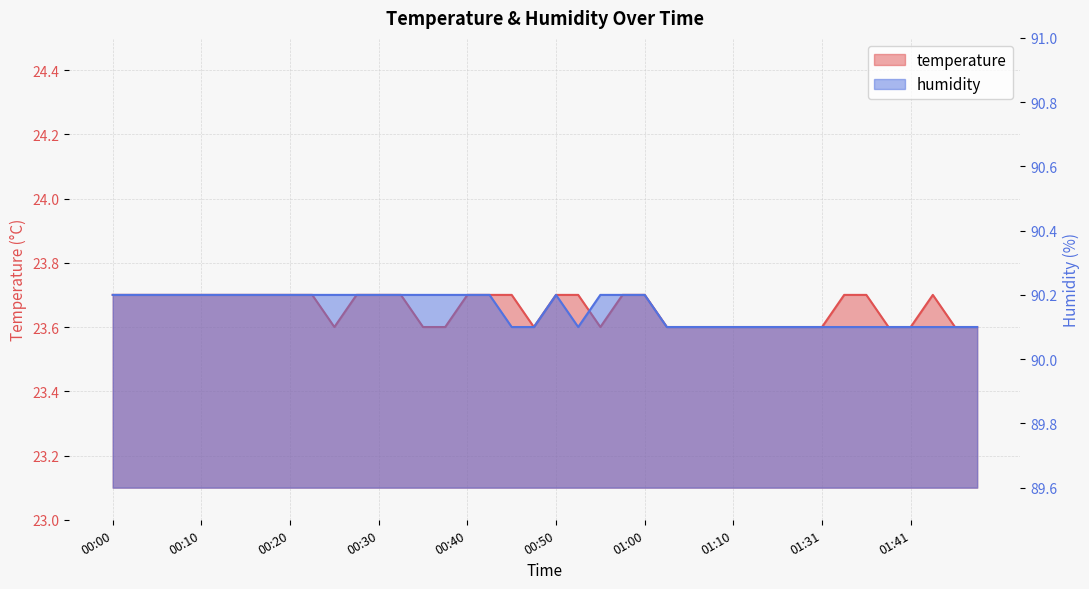

True or false: humidity has a value of 90.2 at 00:40.

True